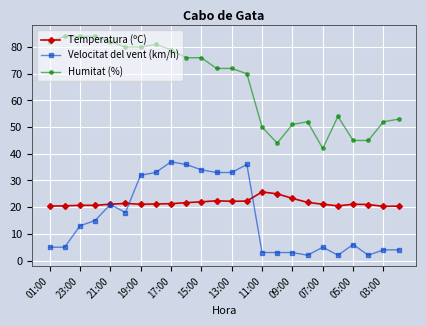

What is the value of the Humitat (%) point at the 8th from the left?

81.0